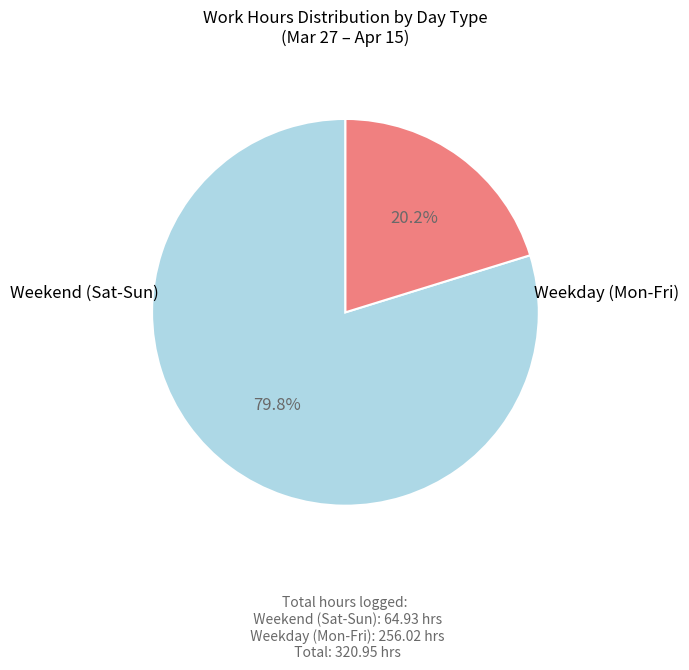

Is there a majority slice in this chart?

Yes